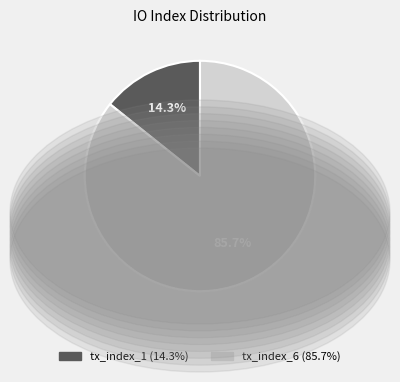

The tx_index_6 slice represents 93% of the pie. True or false?

False